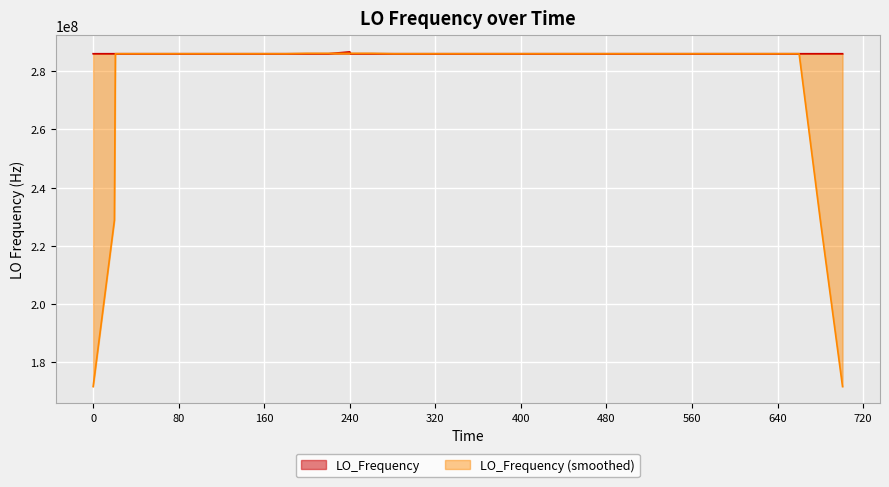

List the series in order of their overall mean, highest first.

LO_Frequency, LO_Frequency (smoothed)